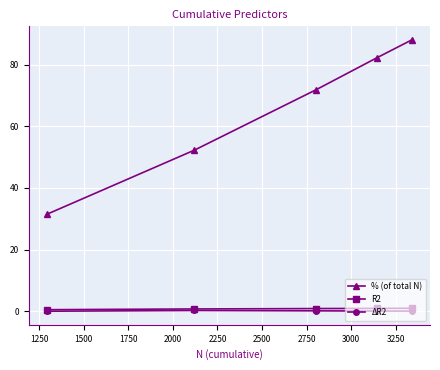

True or false: ΔR2 and % (of total N) intersect in this chart.

False